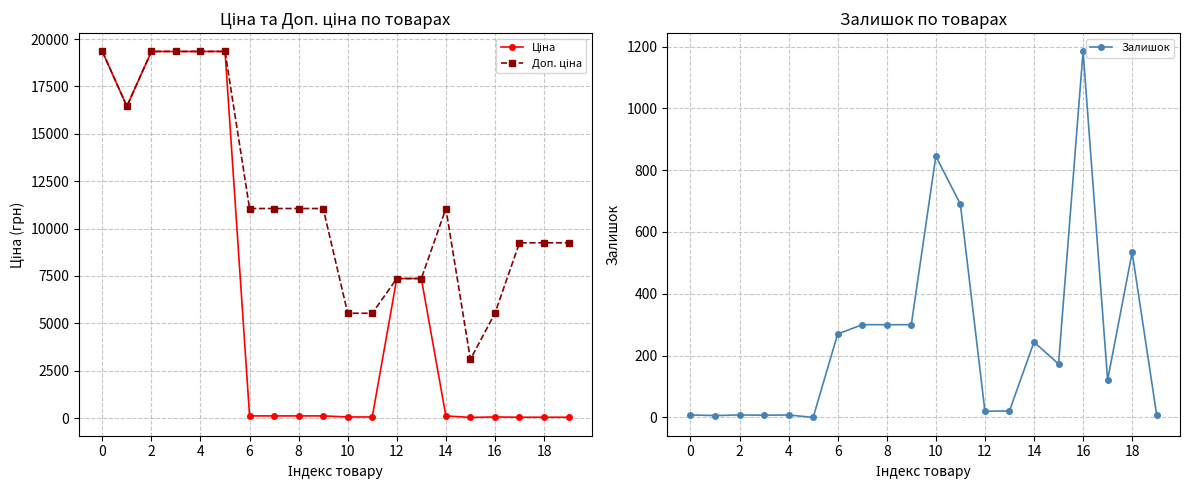

What is the sum of the Залишок values at 12 and 6?

290